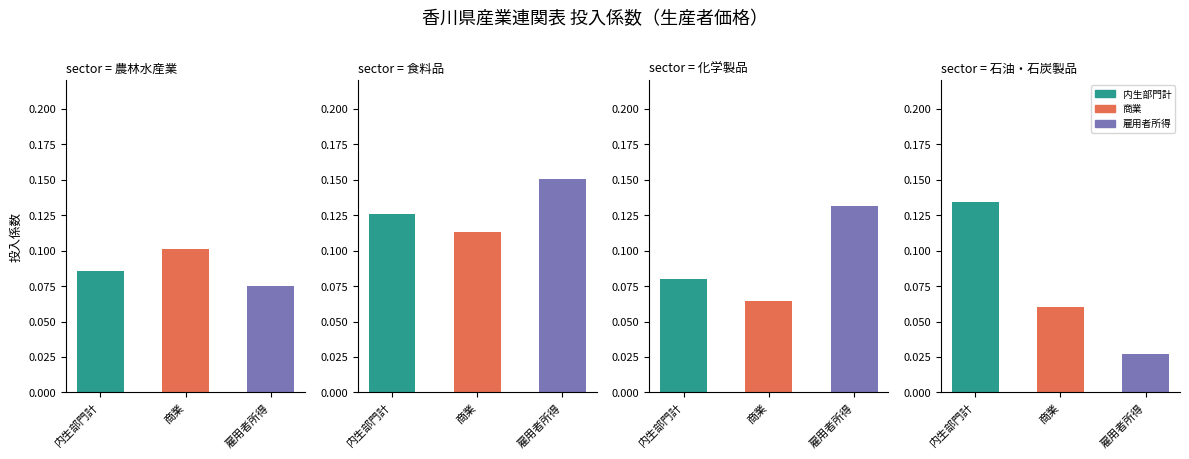

Does the chart contain stacked bars?

No